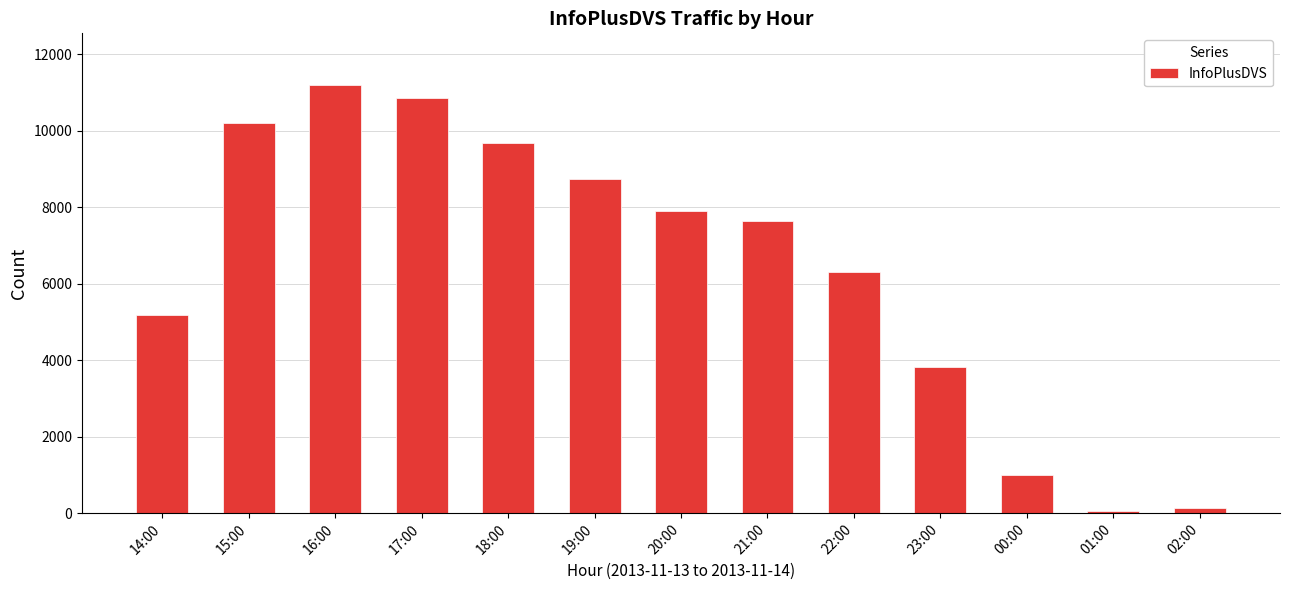

Reading left to right, list all the values displayed in this chart.

14:00=5181	15:00=10199	16:00=11207	17:00=10869	18:00=9695	19:00=8734	20:00=7908	21:00=7652	22:00=6302	23:00=3812	00:00=988	01:00=57	02:00=126